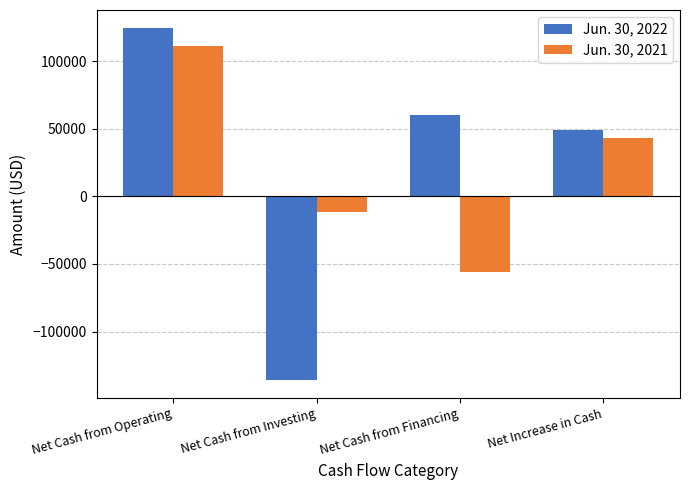

What is the difference between the highest and lowest values at Net Increase in Cash?

5843